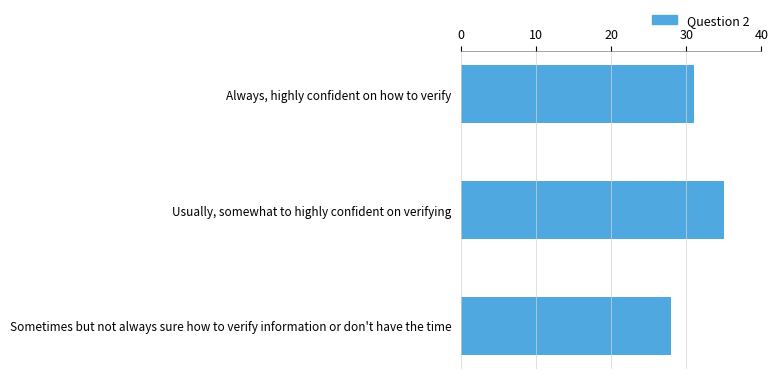

What is the change in value from Always, highly confident on how to verify to Usually, somewhat to highly confident on verifying?

+4